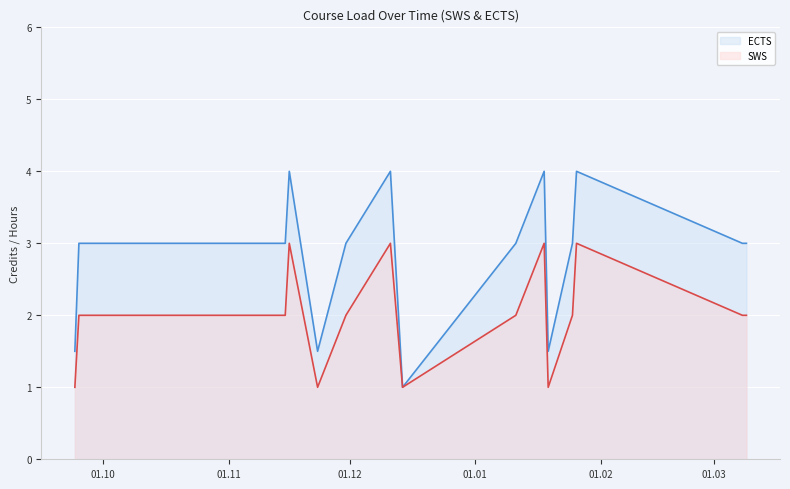

Rank the series by their average value, from lowest to highest.

SWS, ECTS